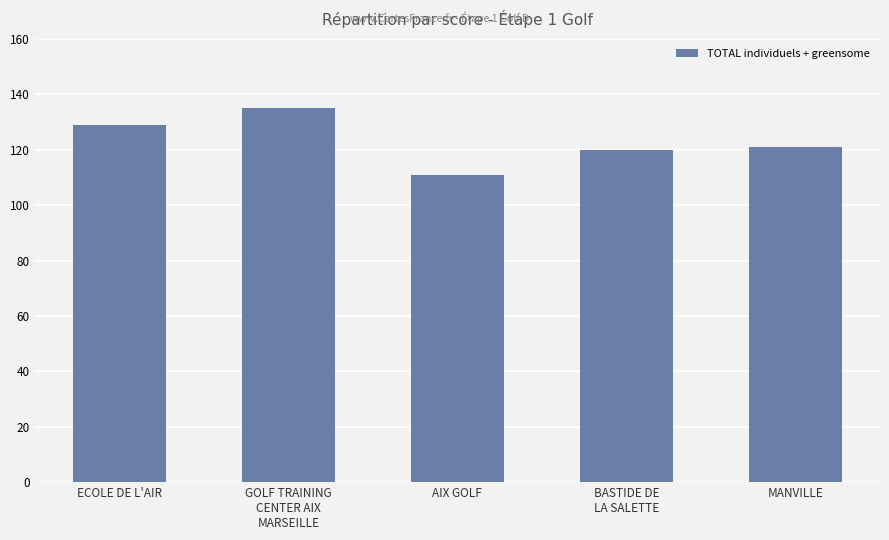

What is the difference between the second highest and second lowest values?

9